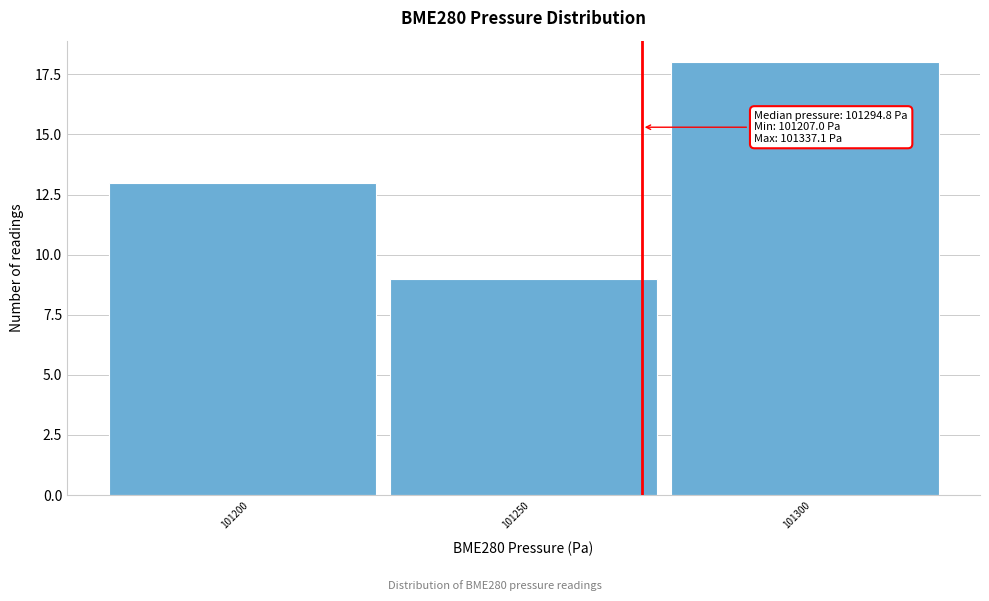

Reading right to left, what are all the values shown in this chart?

18	9	13